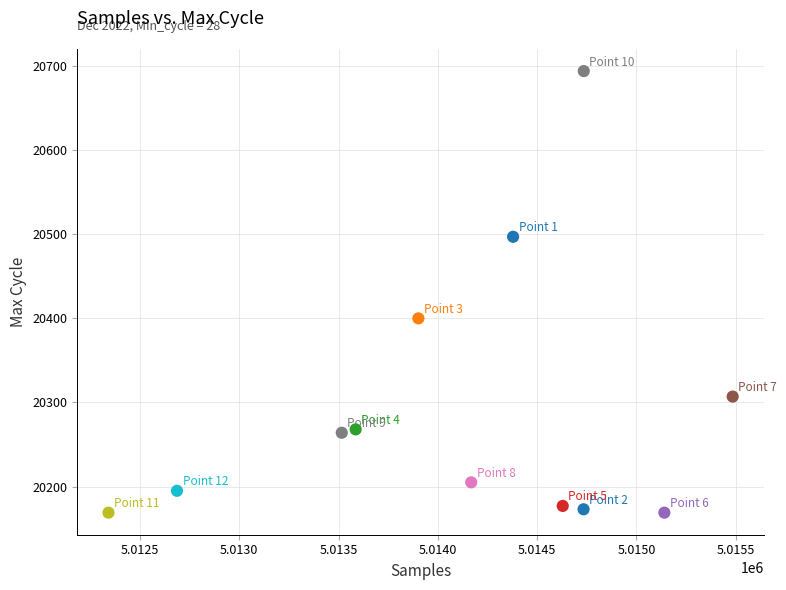

What is the range of Y values (max minus min)?

525